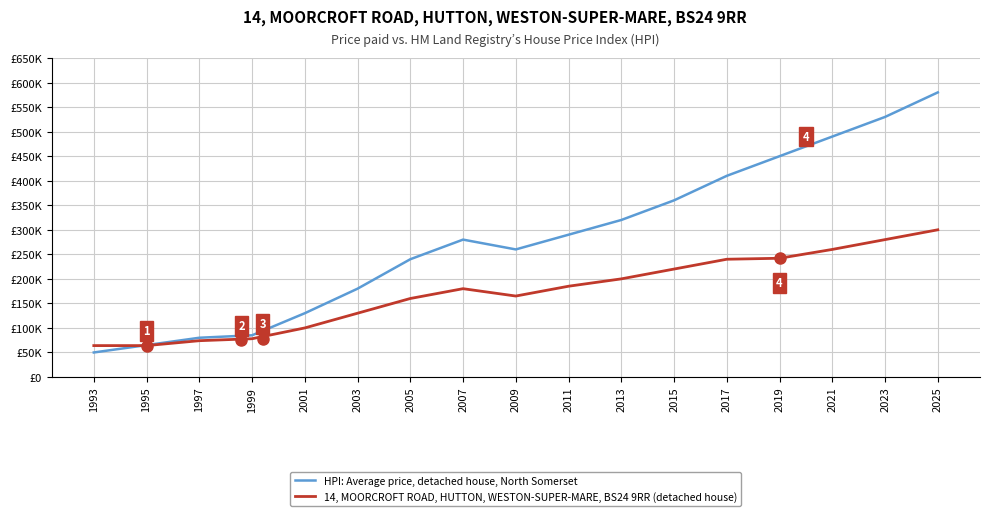

Between 2015 and 2025, which is larger?

2025